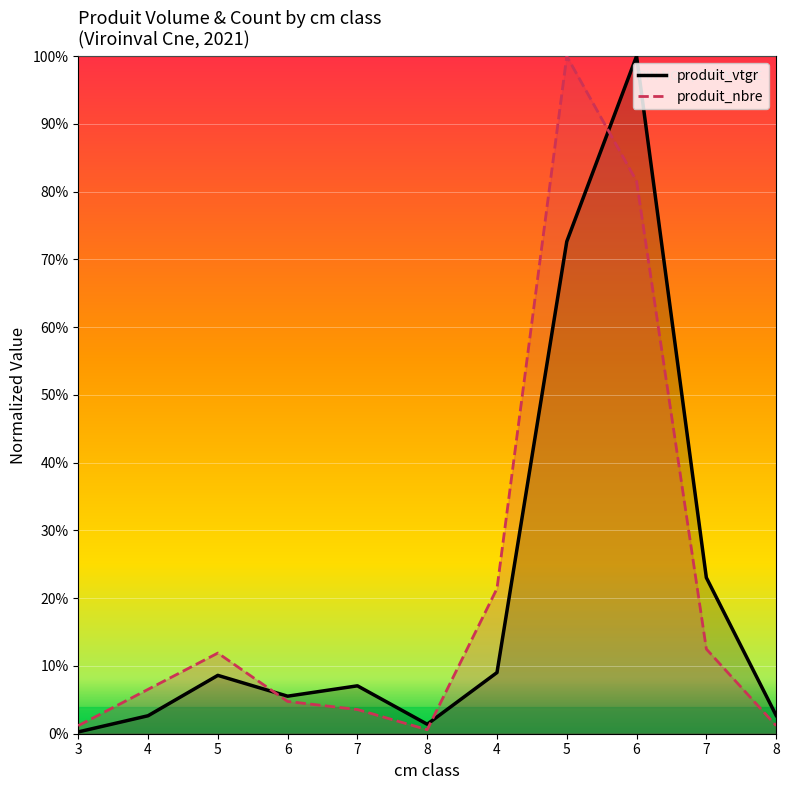

The produit_vtgr series shows 1.5 at 6. True or false?

False